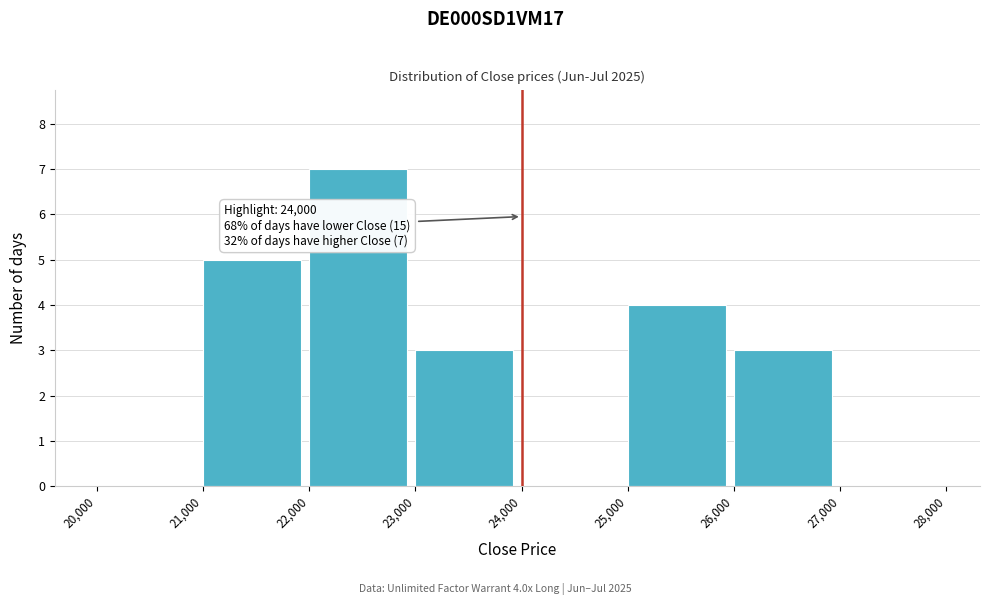

Which range on the x-axis has the tallest bar?

22,000 to 23,000